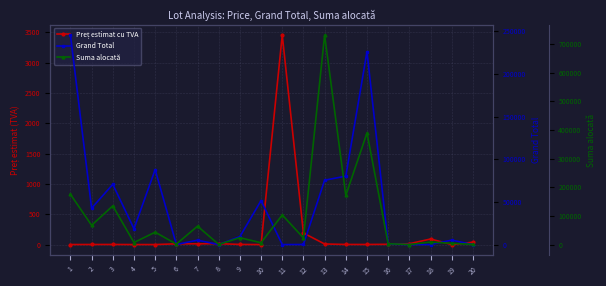

What value does the Suma alocată series have at 9?

24277.7